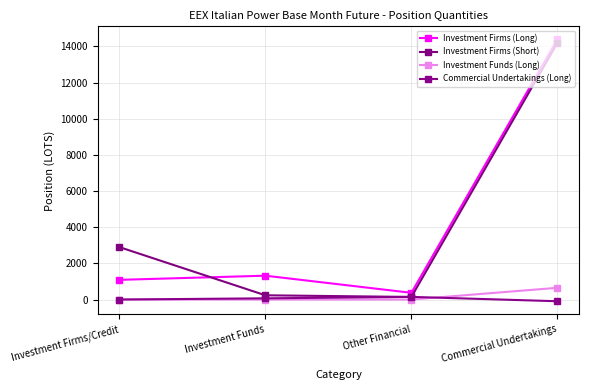

Which series has the widest spread of values?

Investment Firms (Short)